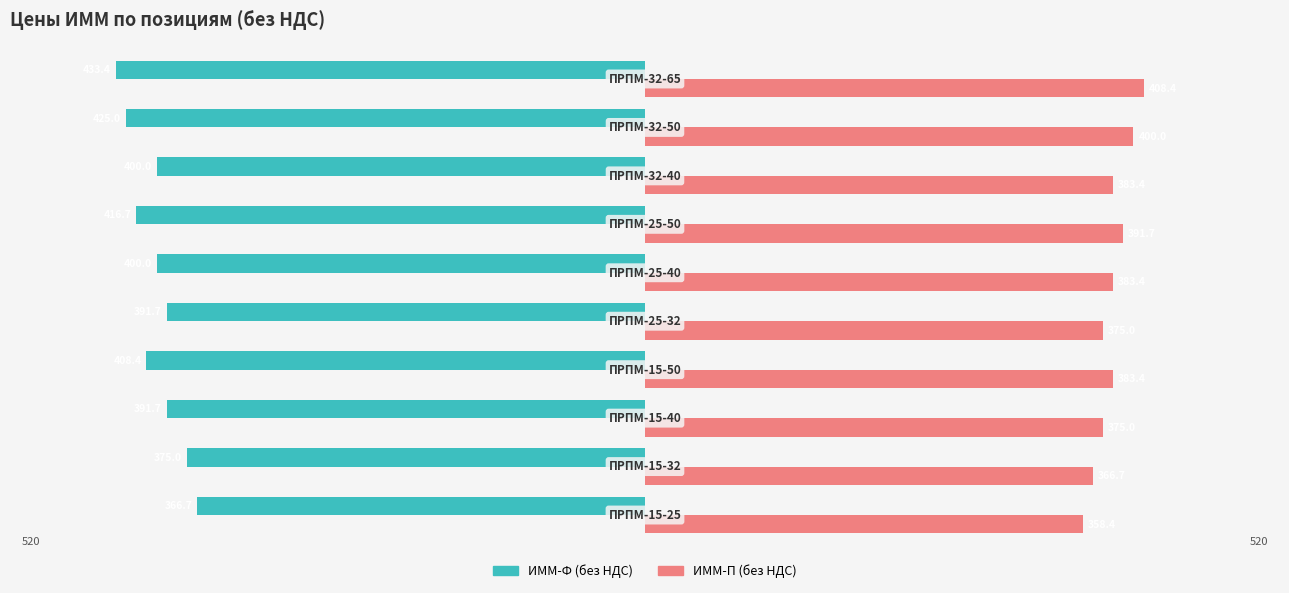

Which series has the largest total across all categories?

ИММ-П (без НДС)